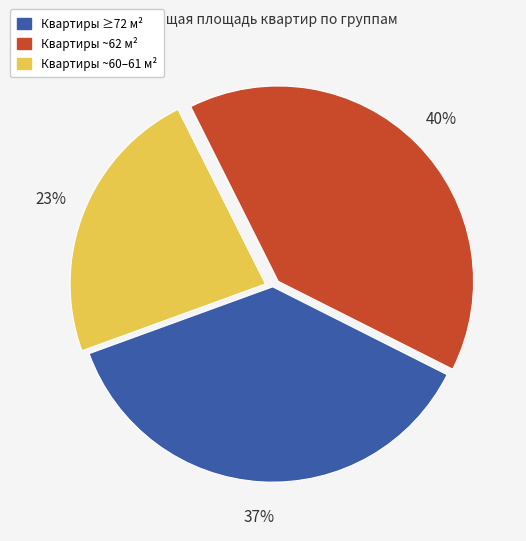

Is there a majority slice in this chart?

No